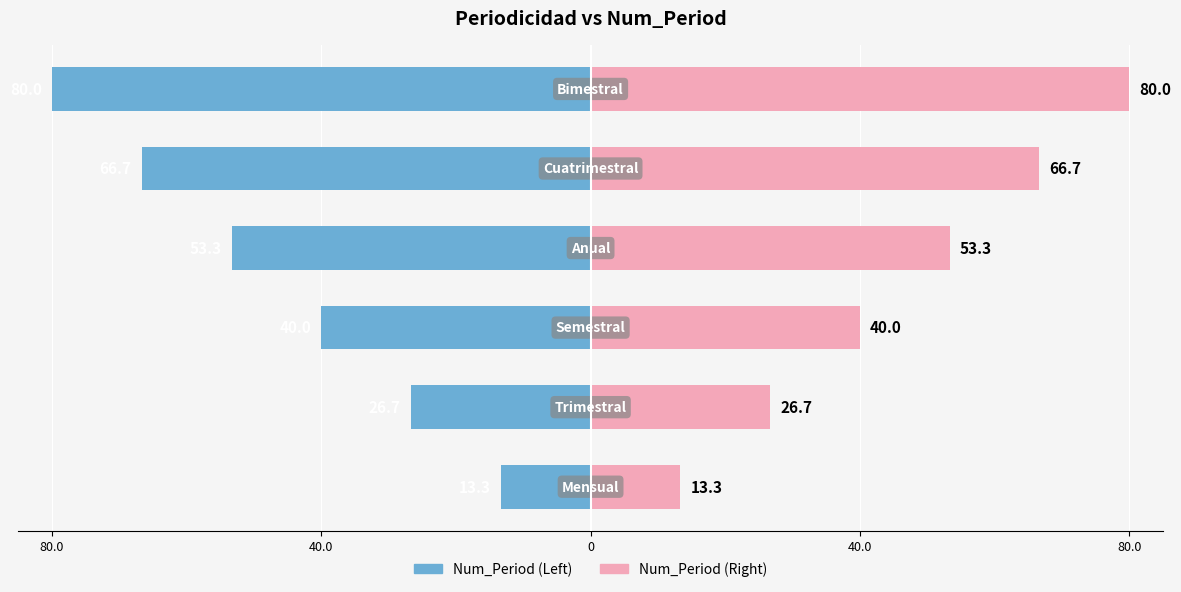

At how many categories does at least one series exceed -19?

6